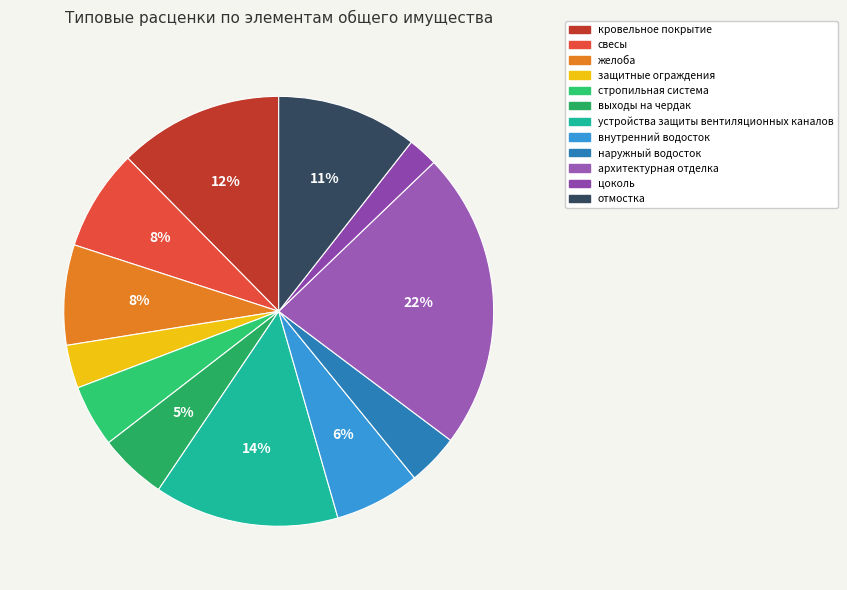

The цоколь slice represents 13% of the pie. True or false?

False